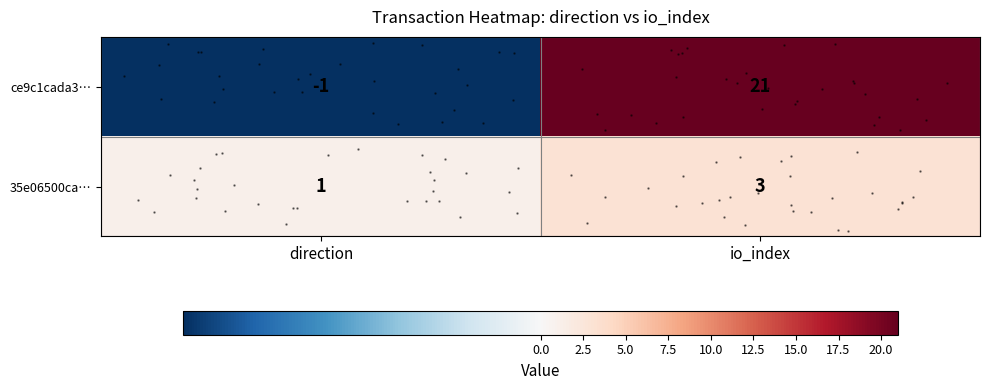

Where is row_1 nearest to the value 2?

direction